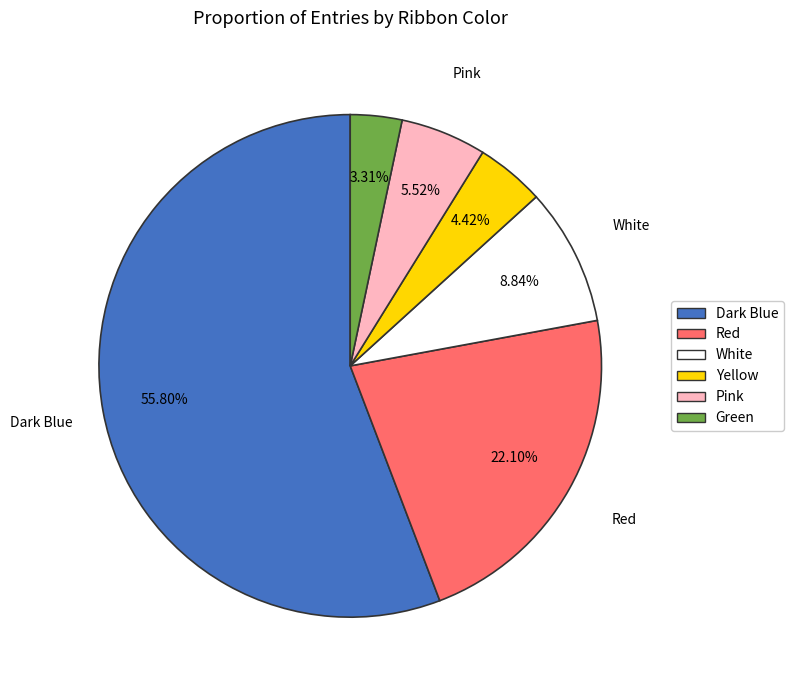

Combined, what portion of the pie is Yellow and White?

13.3%